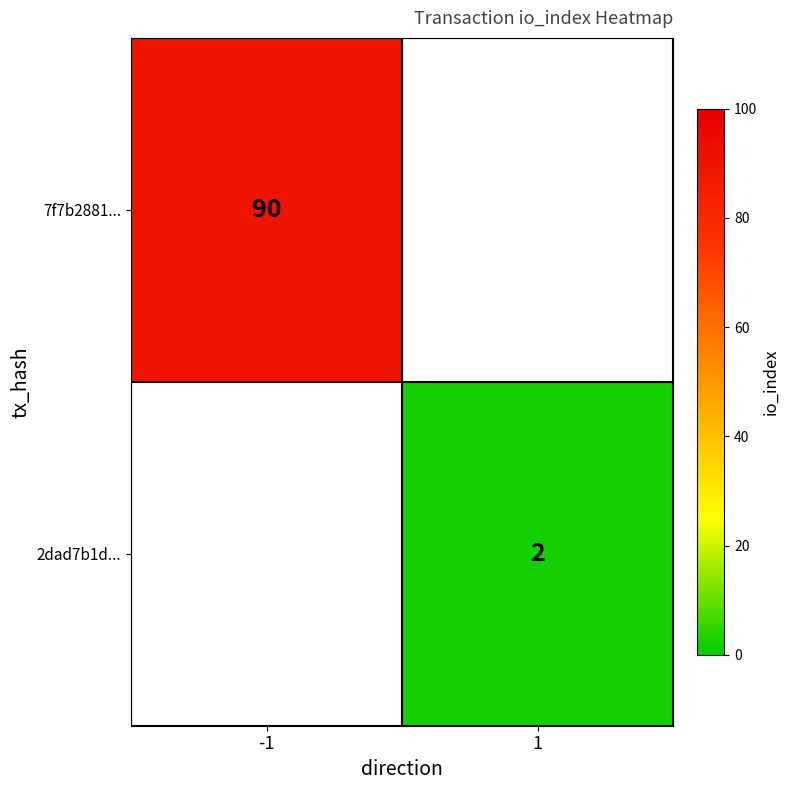

True or false: 2dad7b1d... has a value of 2 at 1.

True